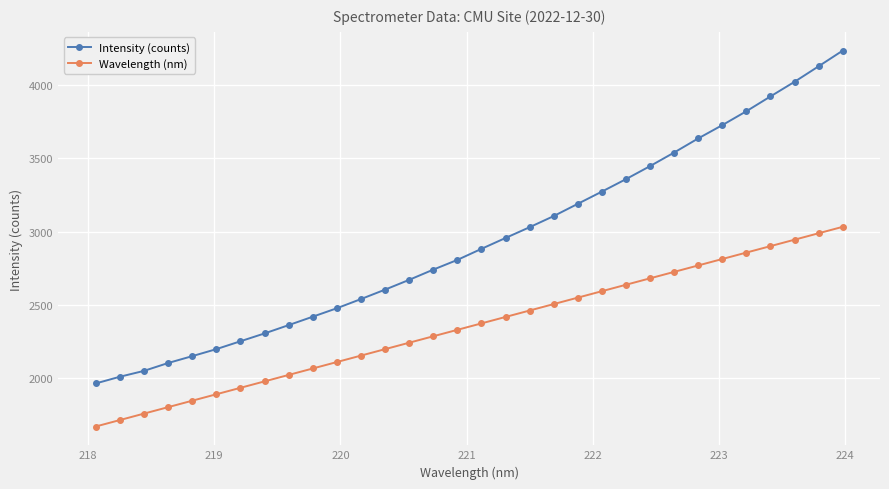

Which series has the largest range (max minus min)?

Intensity (counts)